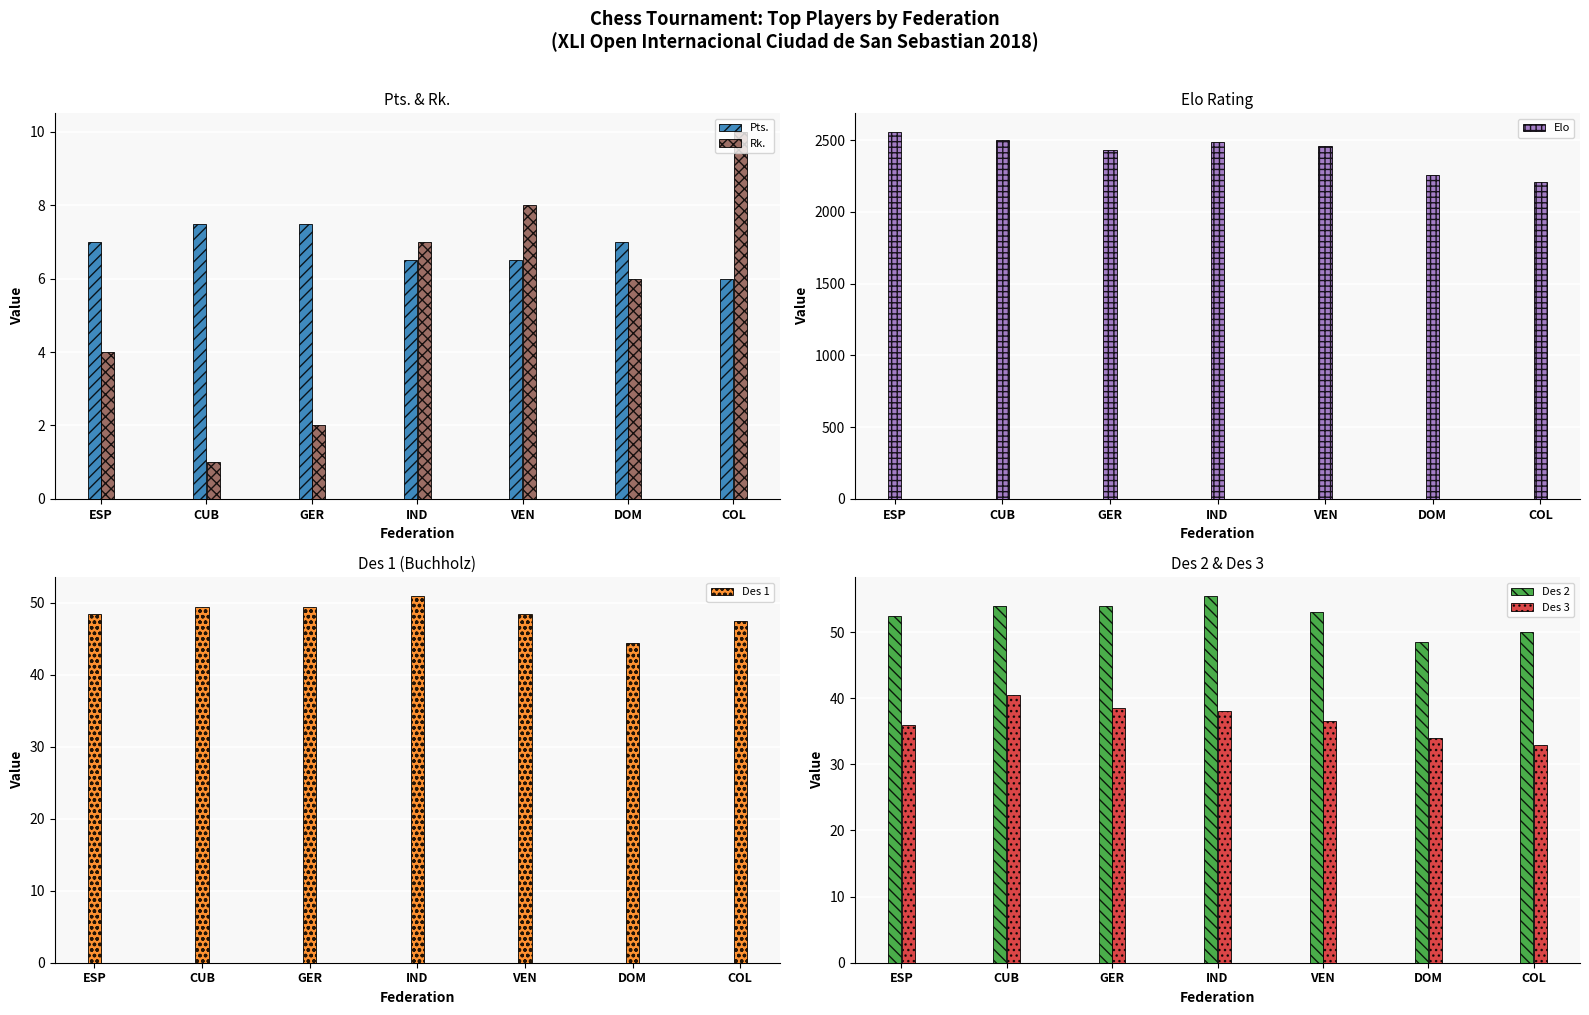

What are all the series names shown in the legend?

Pts., Rk., Elo, Des 1, Des 2, Des 3